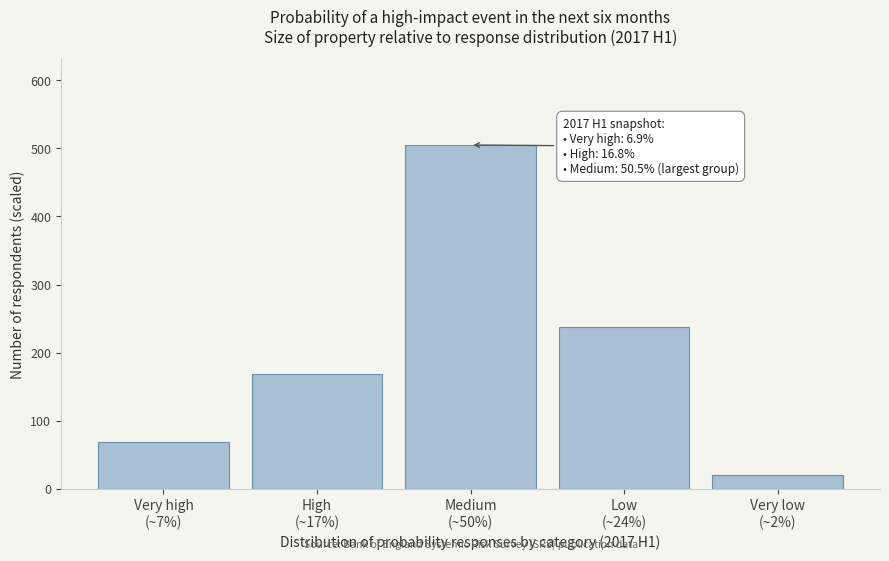

Reading left to right, what are all the values shown in this chart?

69.3	168.3	505.0	237.6	19.8